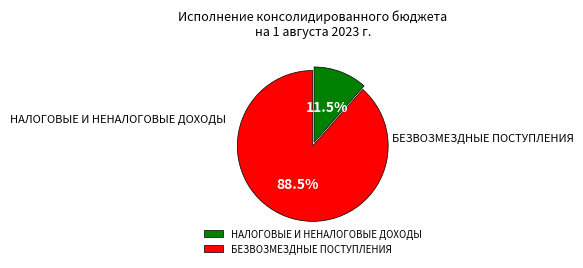

What portion of the pie excludes НАЛОГОВЫЕ И НЕНАЛОГОВЫЕ ДОХОДЫ?

88.5%